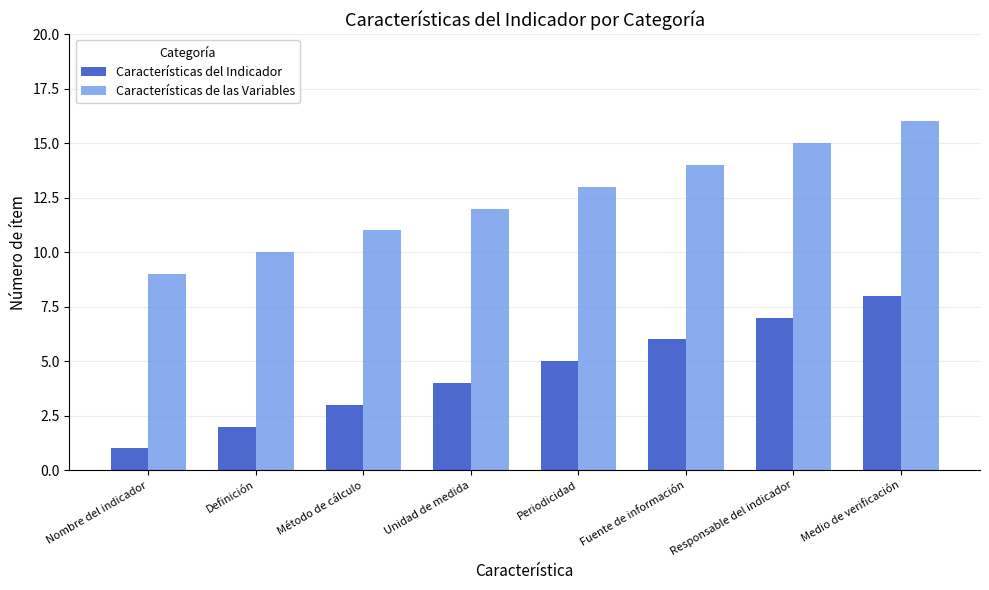

What is the difference between the Características del Indicador values at Método de cálculo and Definición?

1